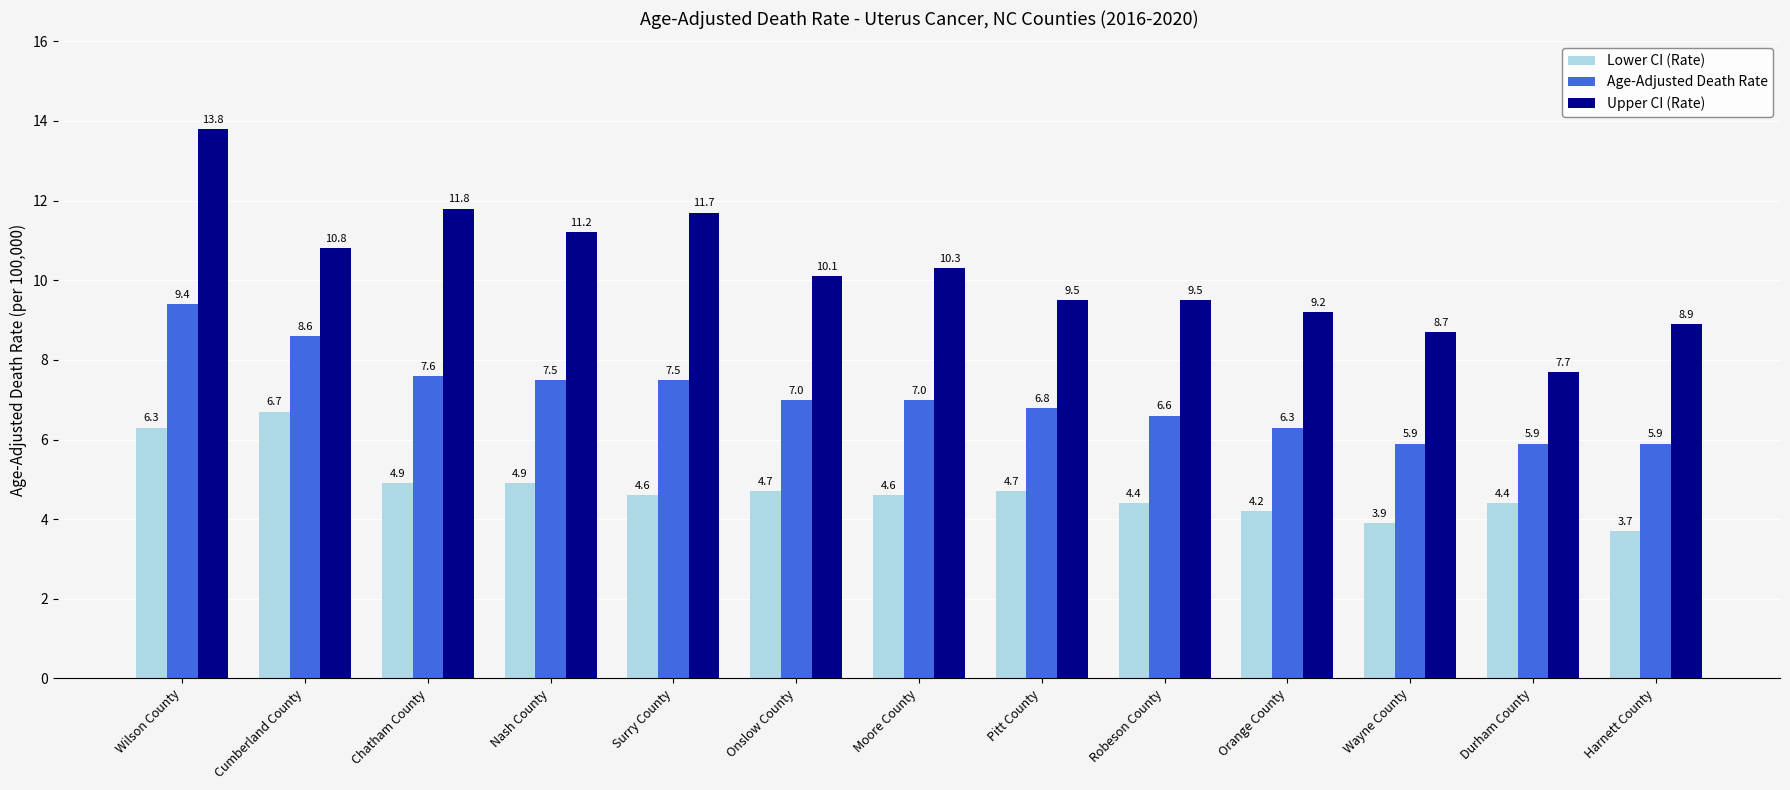

List the series in order of their overall mean, highest first.

Upper CI (Rate), Age-Adjusted Death Rate, Lower CI (Rate)